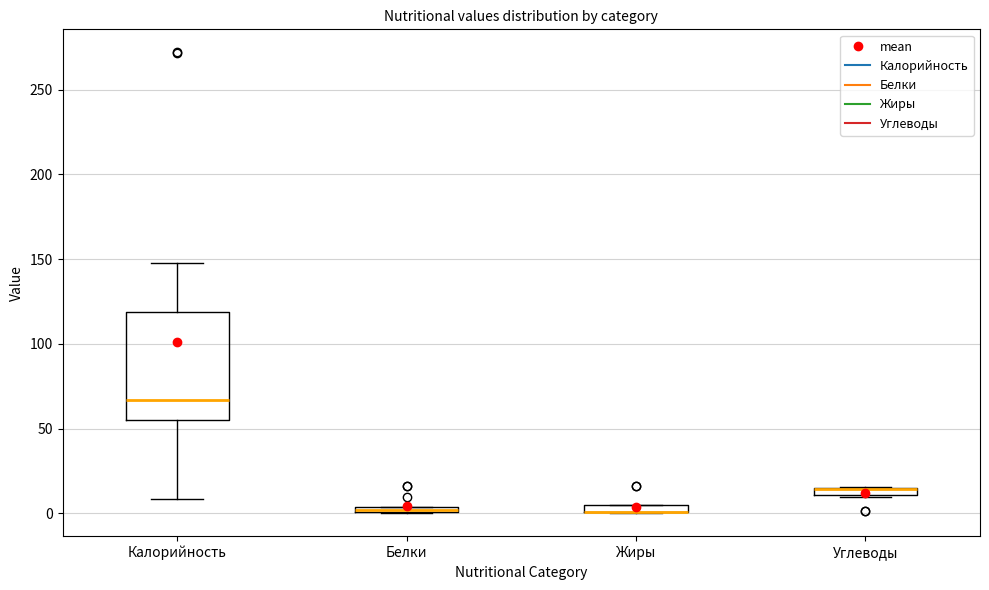

Where is the upper edge of the box for Жиры on the y-axis? The values are not printed on the chart, so give them approximately, as read against the axis.

5